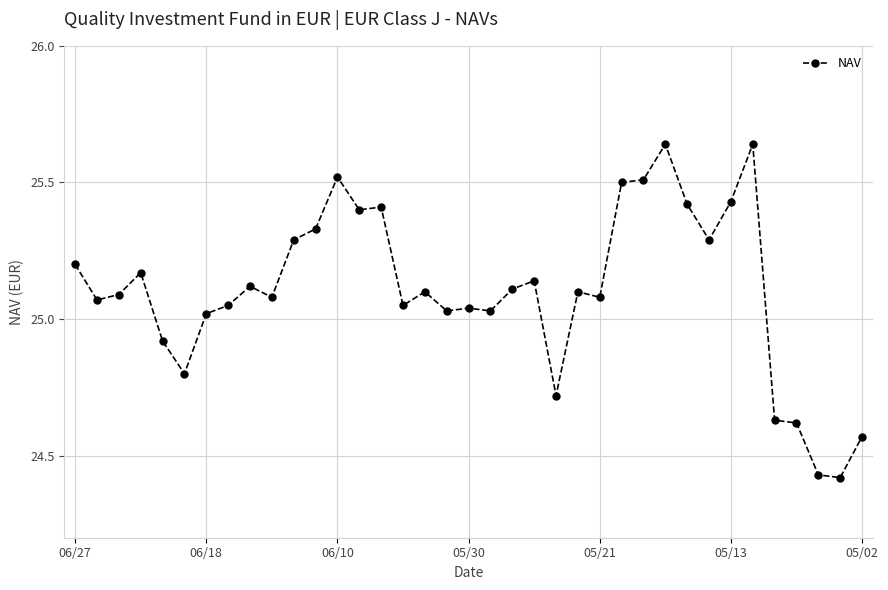

True or false: the data has more than 2 interior local peaks.

True